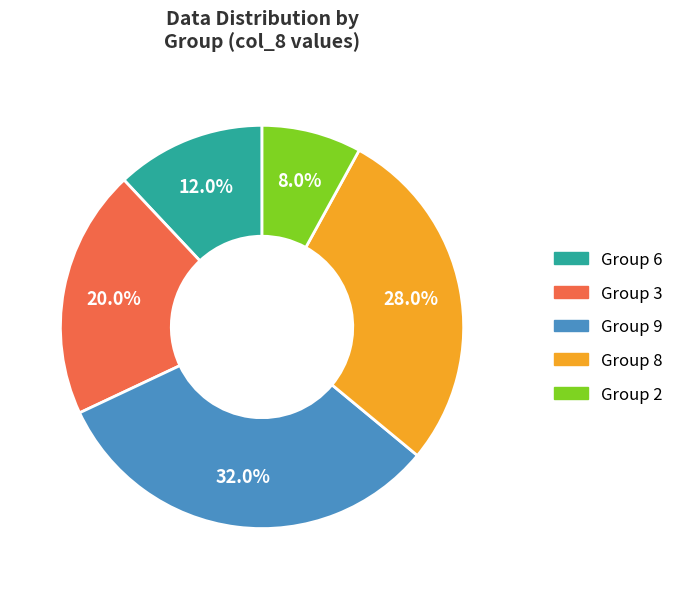

Count the number of slices in the pie.

5